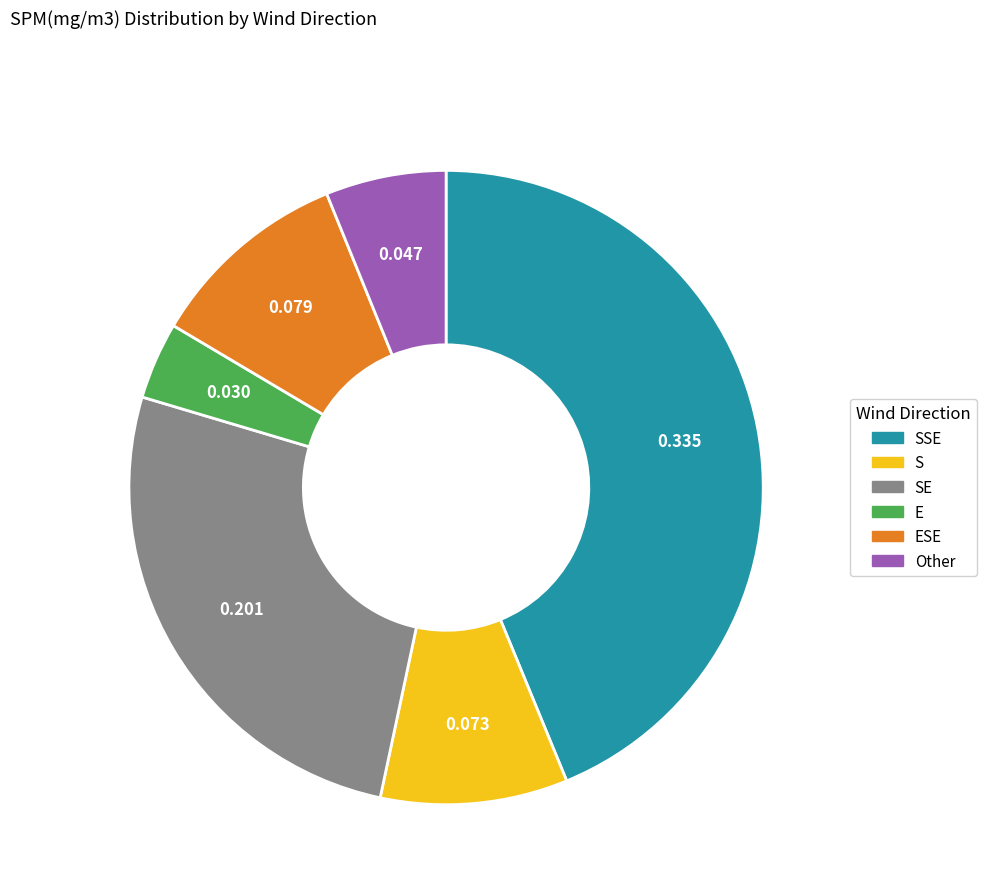

Is there a majority slice in this chart?

No